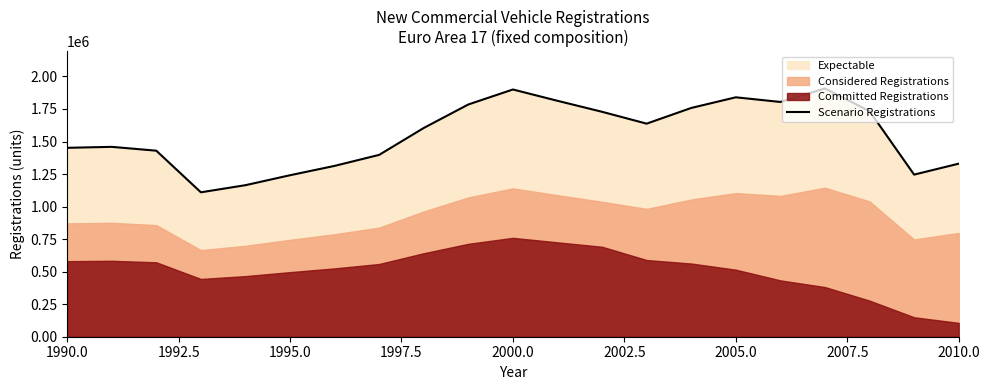

What is the sum of all values?

32652978